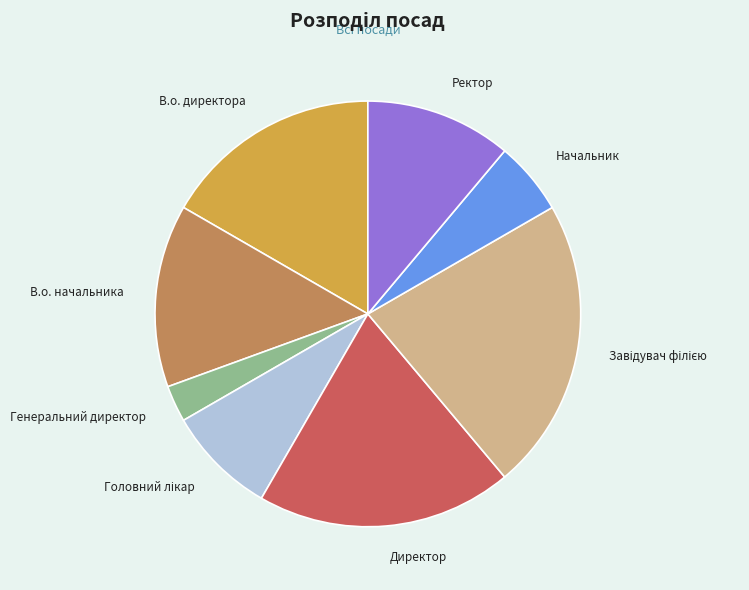

How many slices are in this pie chart?

8